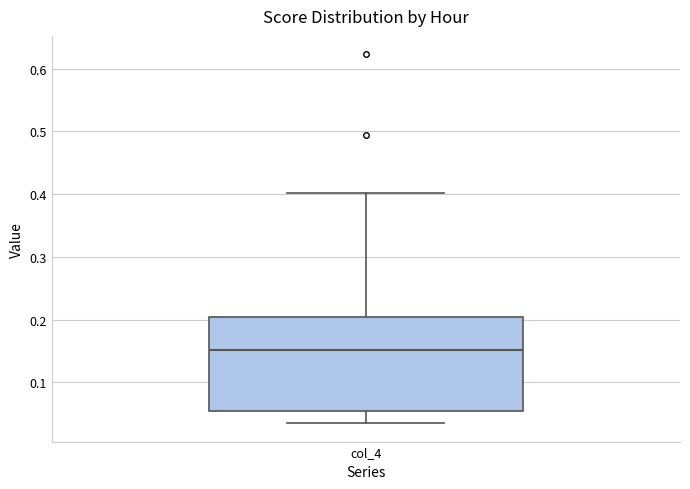

Where does the upper whisker of the box for col_4 end on the y-axis? The values are not printed on the chart, so give them approximately, as read against the axis.

0.40